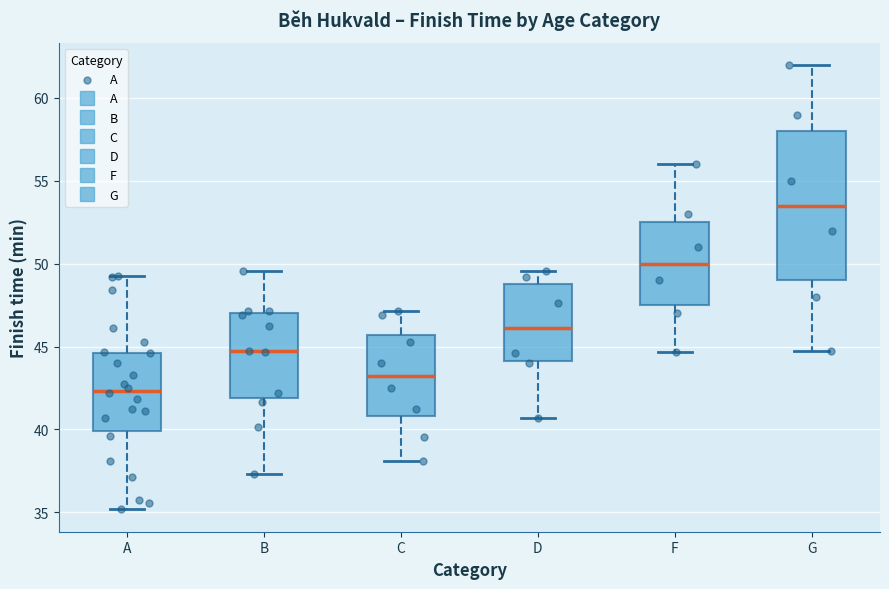

Reading left to right, read every box against the y-axis: the position of its median line, the range the box covers, and the ends of its whiskers. The values are not printed on the chart, so give them approximately, as read against the axis.

A: median 42.5, box 40.0 to 44.5, whiskers 35.0 to 49.5
B: median 45.0, box 42.0 to 47.0, whiskers 37.5 to 49.5
C: median 43.5, box 41.0 to 45.5, whiskers 38.0 to 47.0
D: median 46.0, box 44.0 to 49.0, whiskers 40.5 to 49.5
F: median 50.0, box 47.5 to 52.5, whiskers 44.5 to 56.0
G: median 53.5, box 49.0 to 58.0, whiskers 45.0 to 62.0